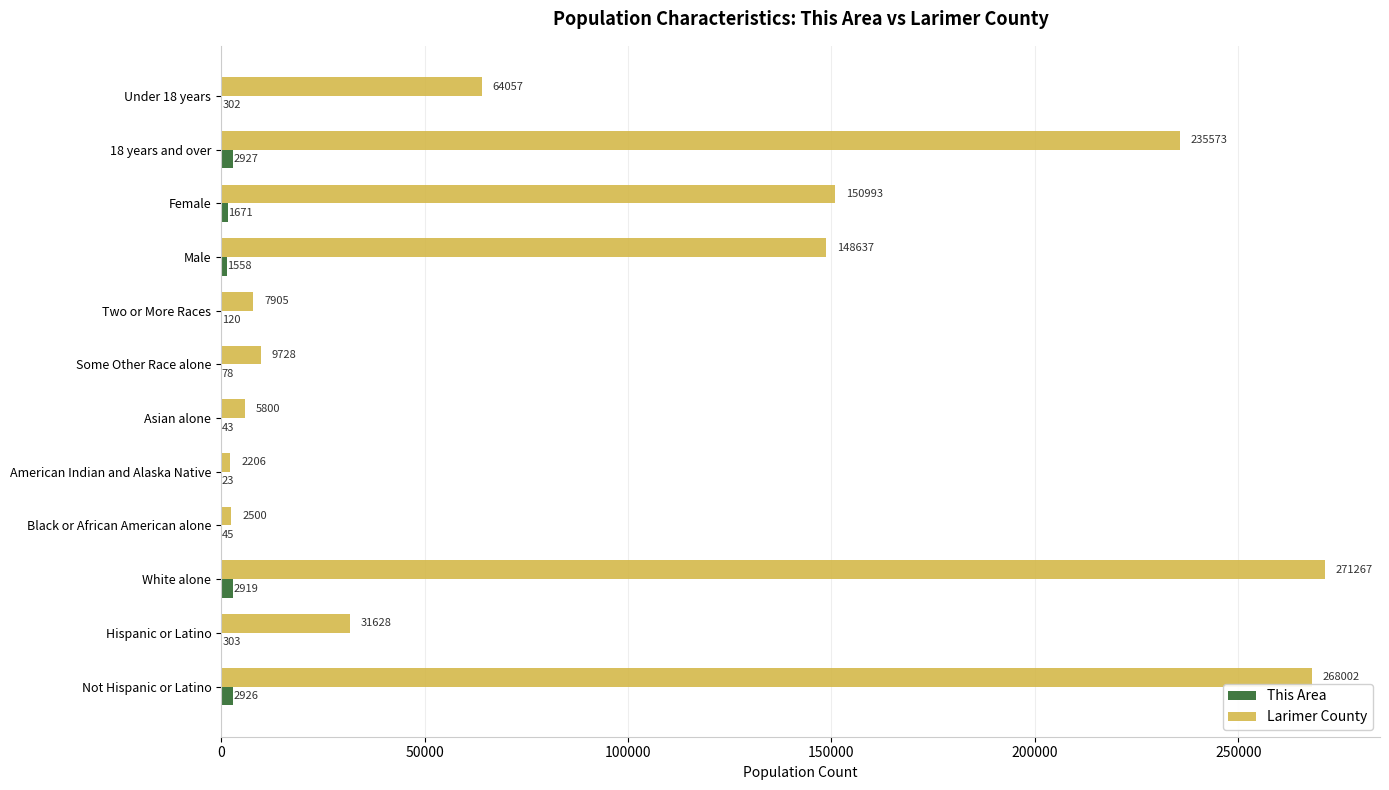

How many data points does each series have?

12